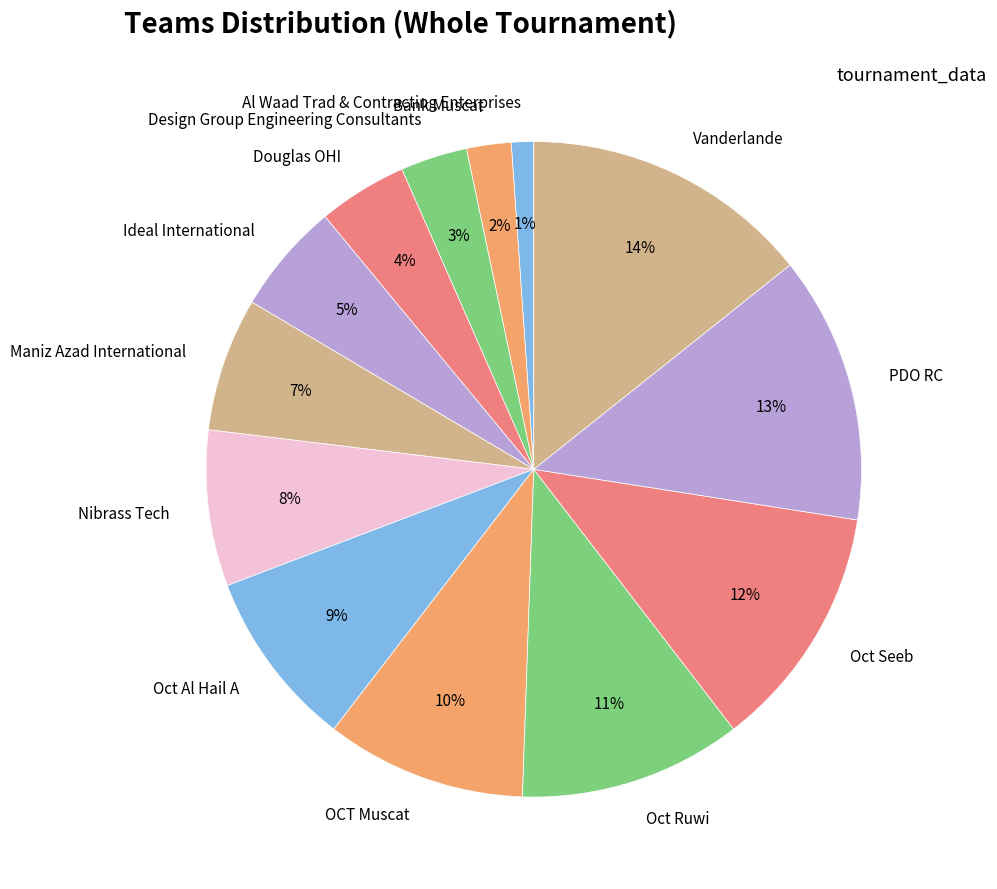

Rank the categories by value from lowest to highest.

Al Waad Trad & Contracting Enterprises, Bank Muscat, Design Group Engineering Consultants, Douglas OHI, Ideal International, Maniz Azad International, Nibrass Tech, Oct Al Hail A, OCT Muscat, Oct Ruwi, Oct Seeb, PDO RC, Vanderlande